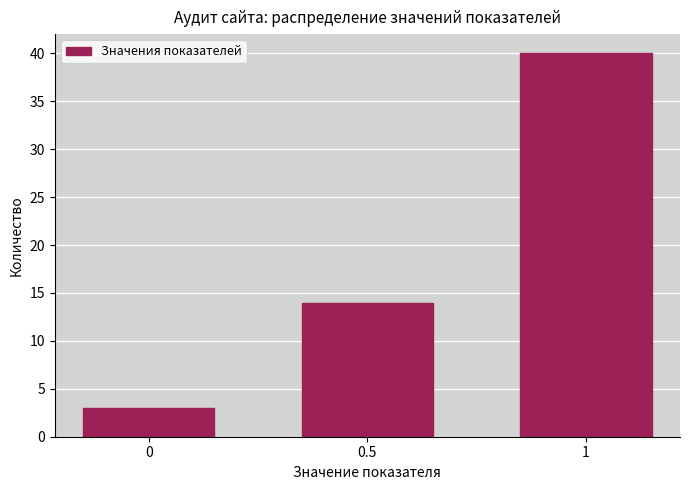

Reading left to right, extract all data points from this chart.

3	14	40